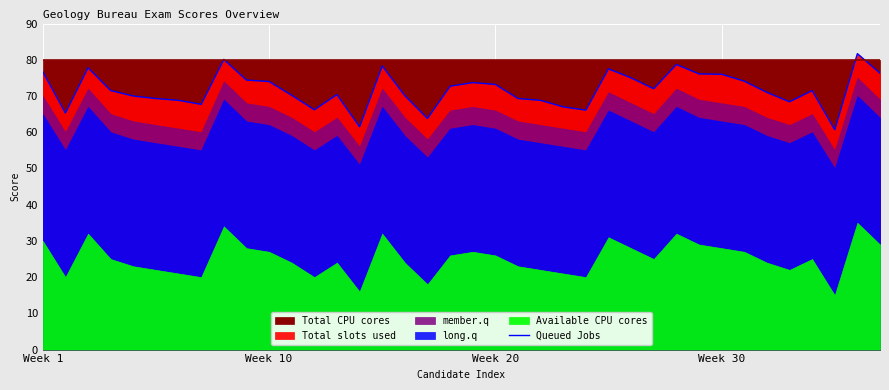

The value of Queued Jobs at Week 1 is 76.7. True or false?

True